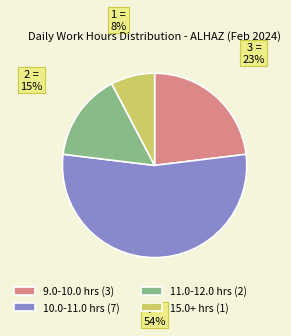

How many segments does this pie chart have?

4